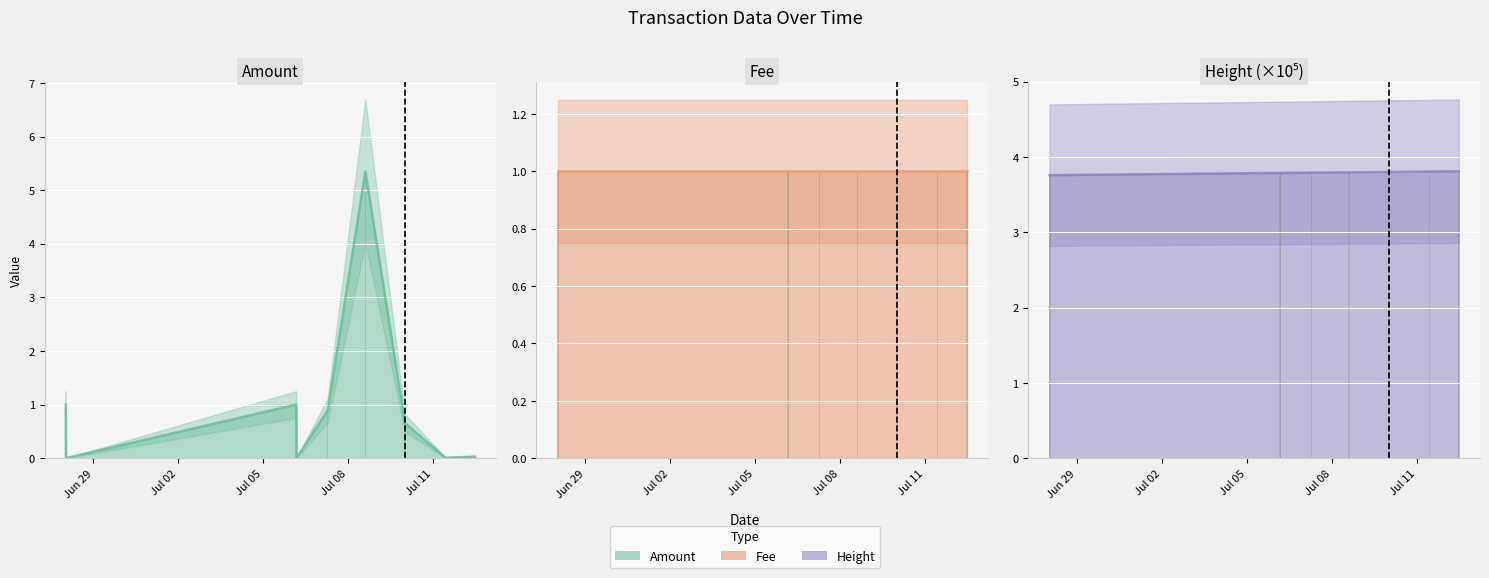

What is the label of the 5th bar from the left?

Jul 11